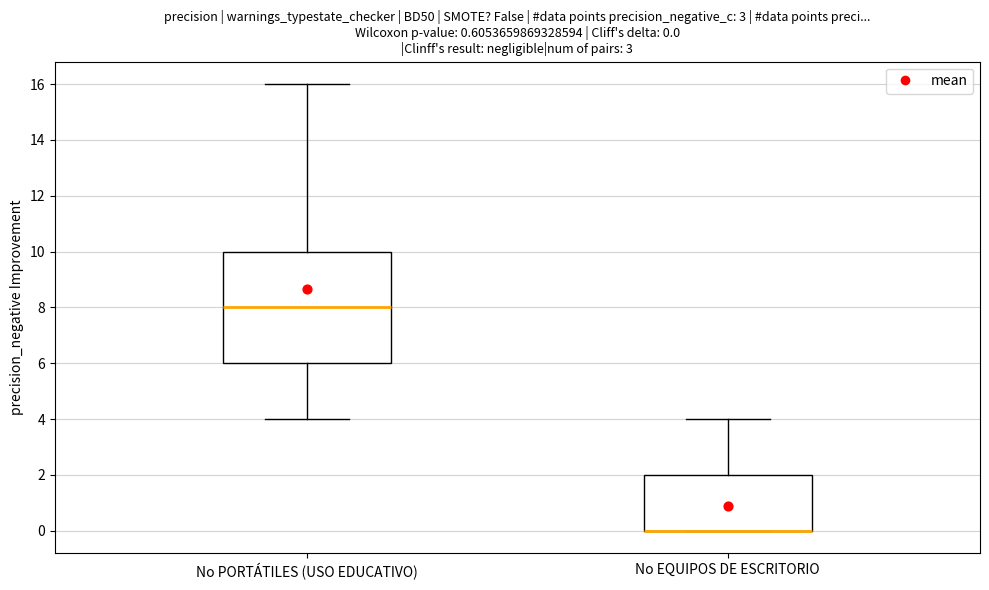

Which box is the tallest, from its lower edge to its upper edge?

No PORTÁTILES (USO EDUCATIVO)